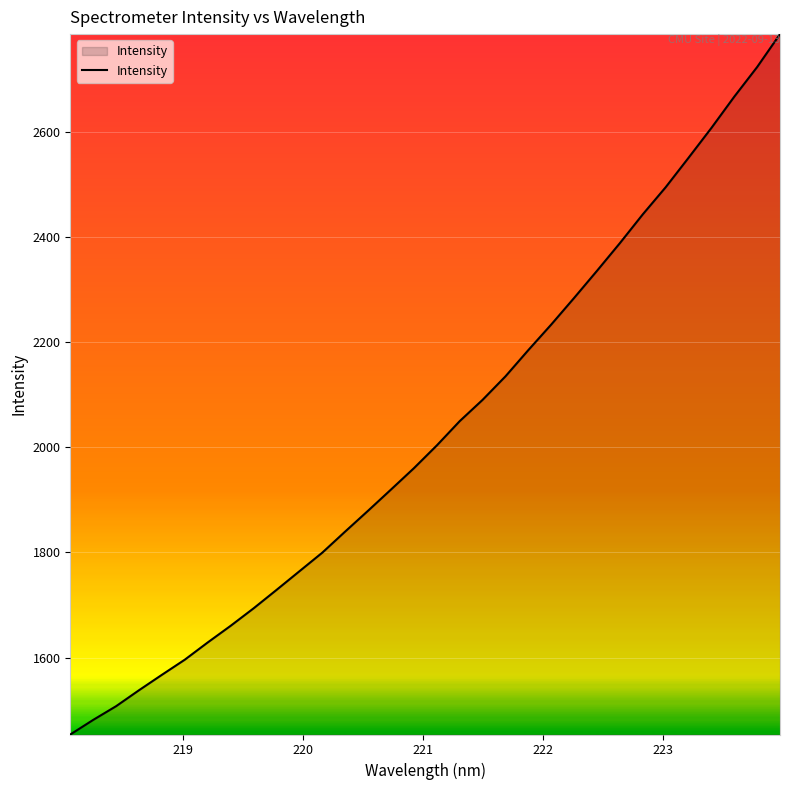

What is the difference between the maximum and minimum values?

1331.2